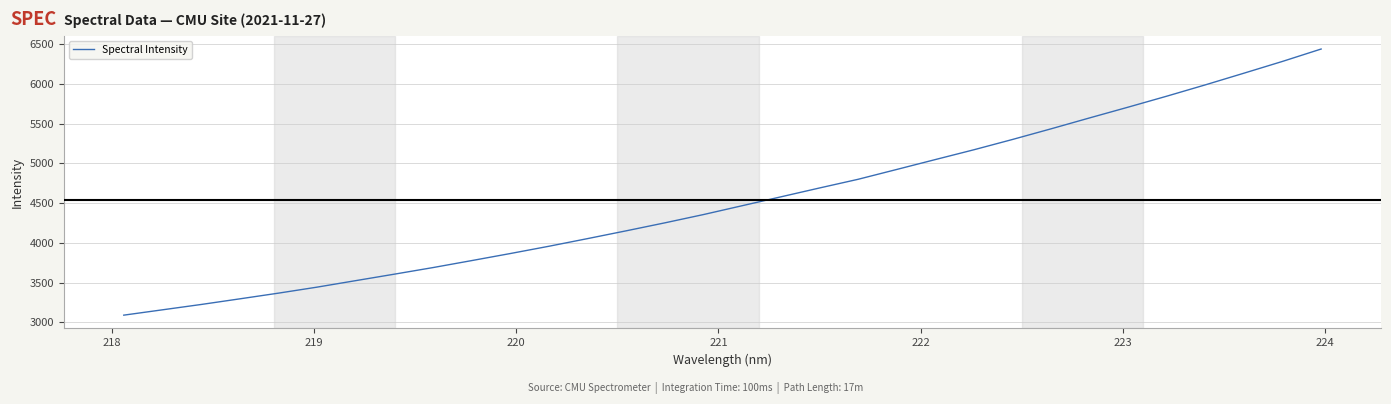

Does the chart have visible grid lines?

Yes